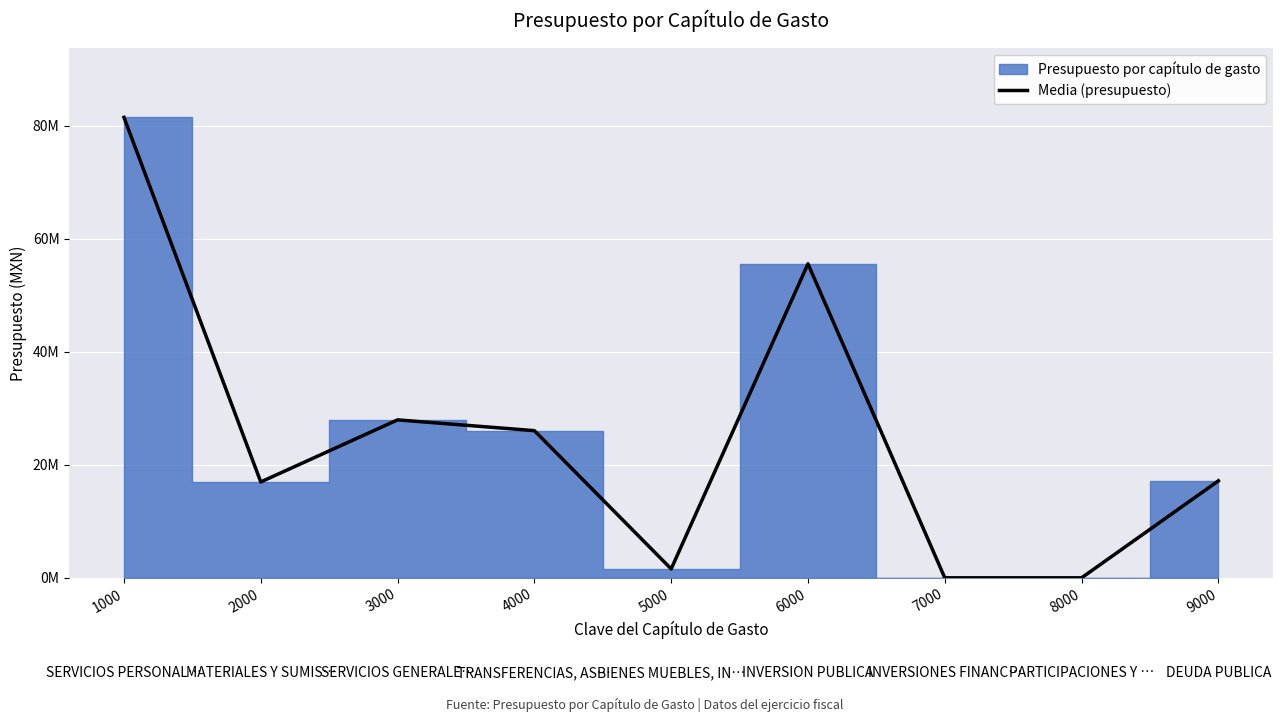

List the labels in order of value, smallest first.

7000, 8000, 5000, 2000, 9000, 4000, 3000, 6000, 1000